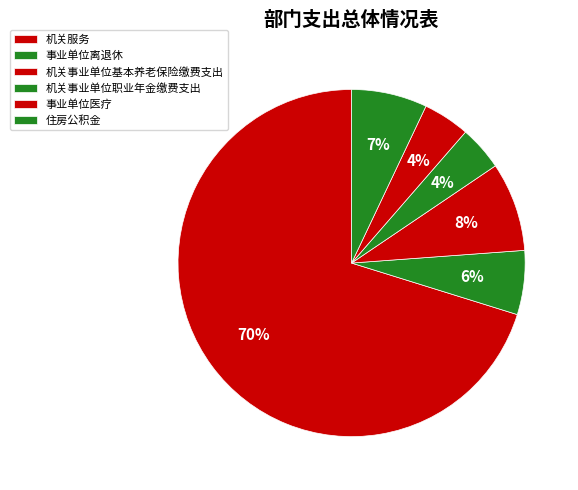

Which category has the biggest portion of the pie?

机关服务